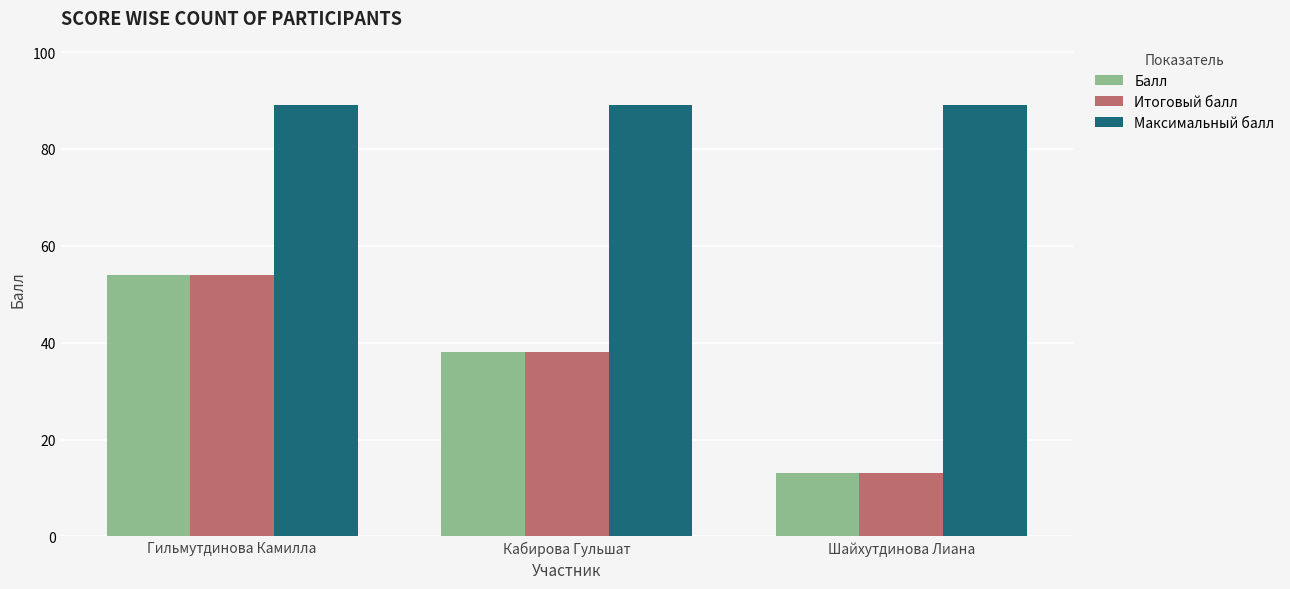

At which category does the chart reach its minimum across all series?

Шайхутдинова Лиана